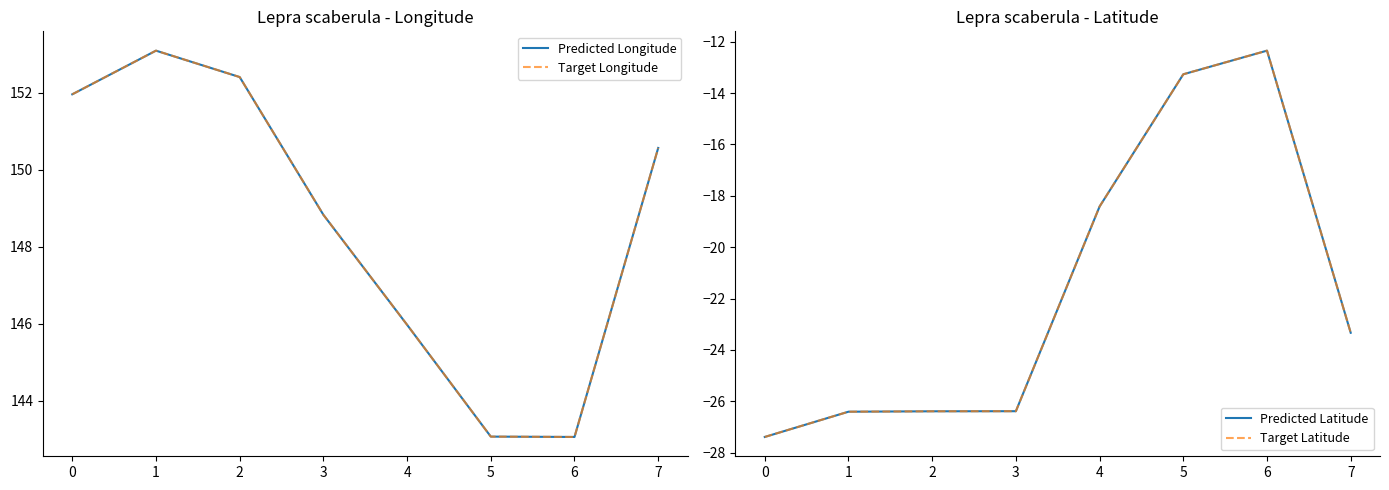

At how many categories does at least one series exceed 47?

8